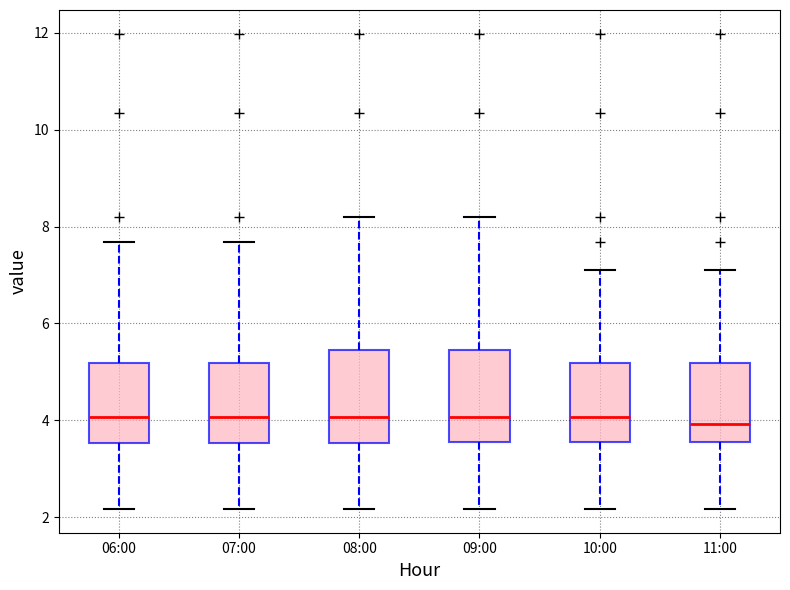

Reading left to right, read every box against the y-axis: the position of its median line, the range the box covers, and the ends of its whiskers. The values are not printed on the chart, so give them approximately, as read against the axis.

06:00: median 4.0, box 3.6 to 5.2, whiskers 2.2 to 7.6
07:00: median 4.0, box 3.6 to 5.2, whiskers 2.2 to 7.6
08:00: median 4.0, box 3.6 to 5.4, whiskers 2.2 to 8.2
09:00: median 4.0, box 3.6 to 5.4, whiskers 2.2 to 8.2
10:00: median 4.0, box 3.6 to 5.2, whiskers 2.2 to 7.2
11:00: median 4.0, box 3.6 to 5.2, whiskers 2.2 to 7.2